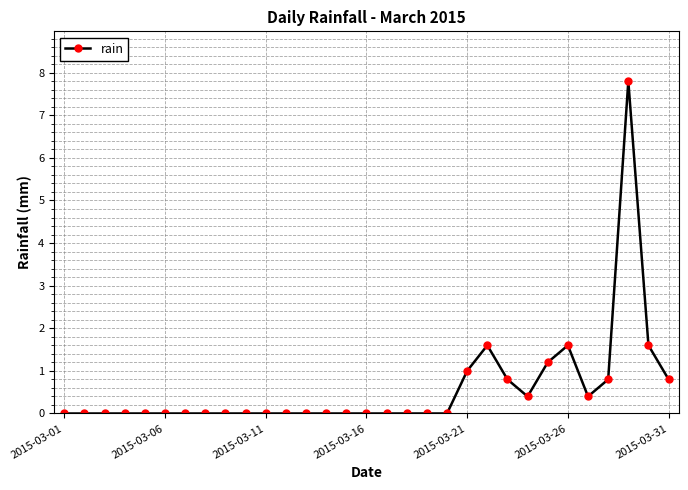

What is the maximum value shown in the chart?

7.8